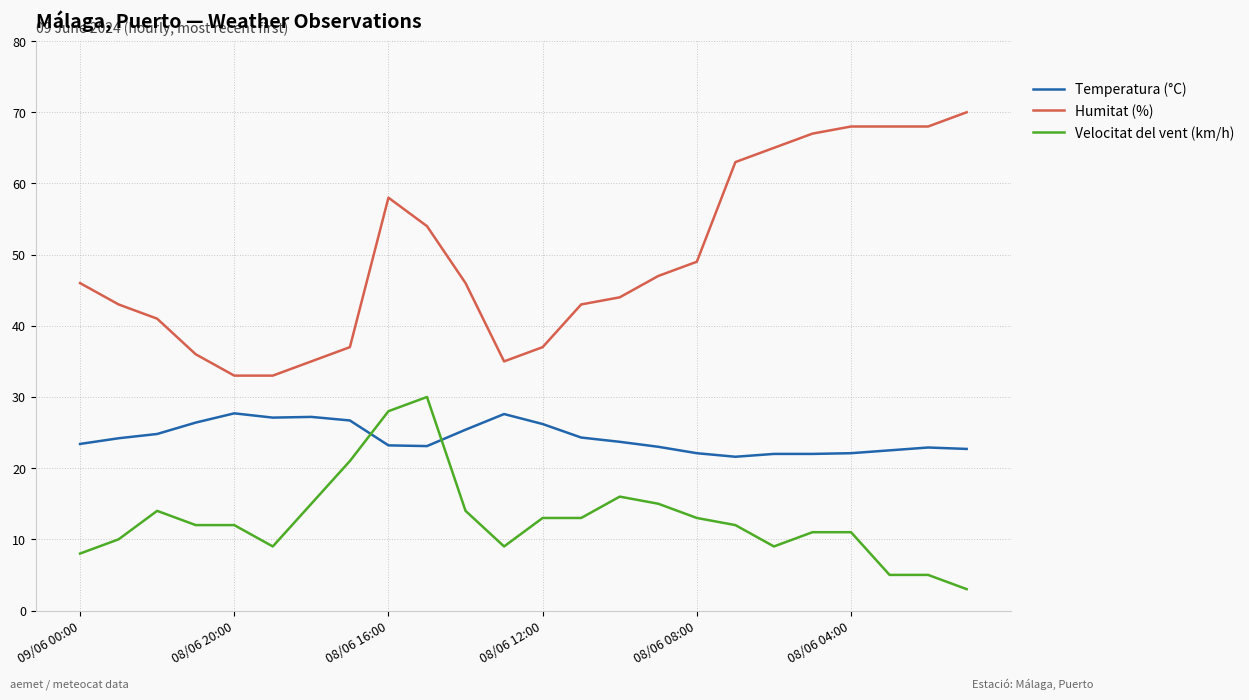

Which series has the largest total across all categories?

Humitat (%)